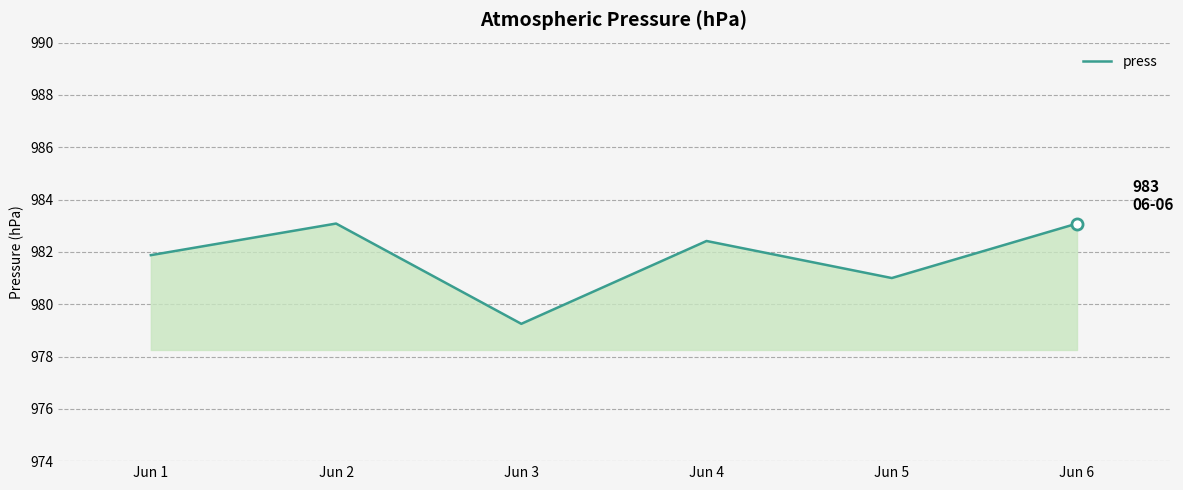

The chart shows a value of 585.5 at Jun 1. True or false?

False